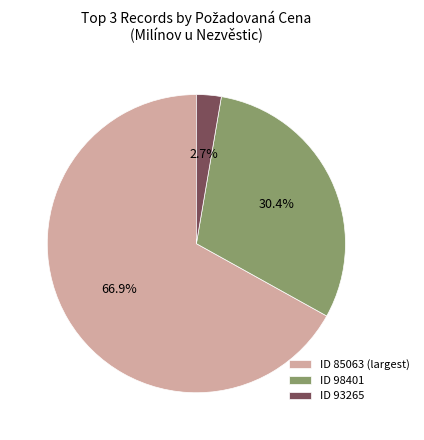

Which category has the biggest portion of the pie?

ID 85063 (largest)